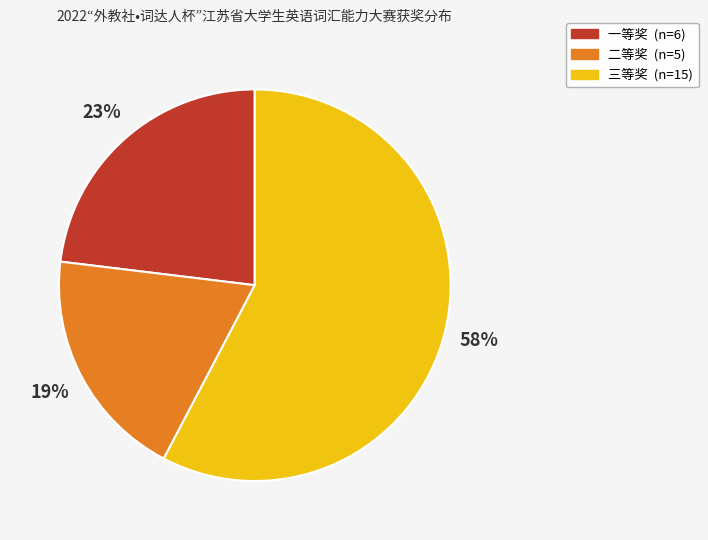

Is there a majority slice in this chart?

Yes